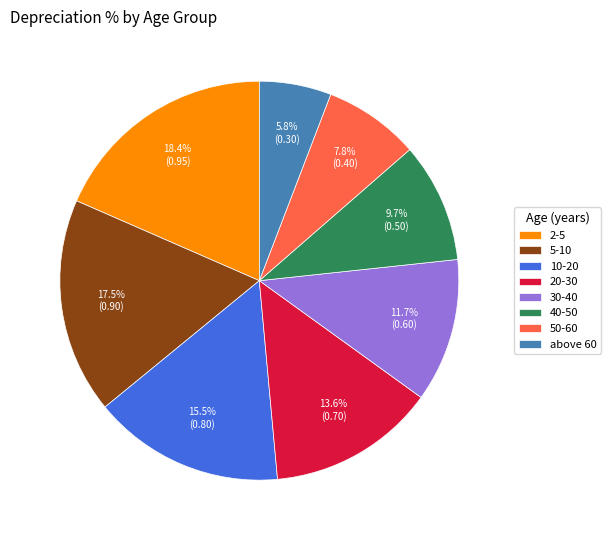

What is the largest slice in the pie chart?

2-5